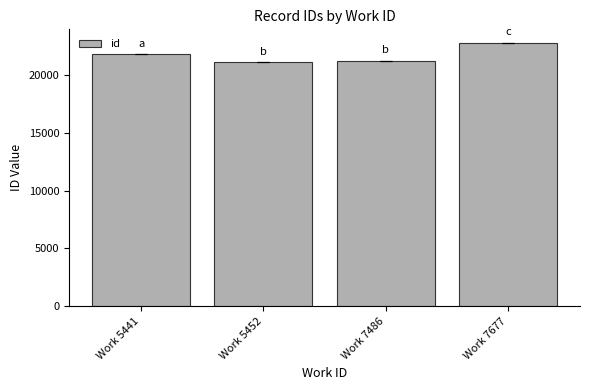

How many bars are there in total?

4